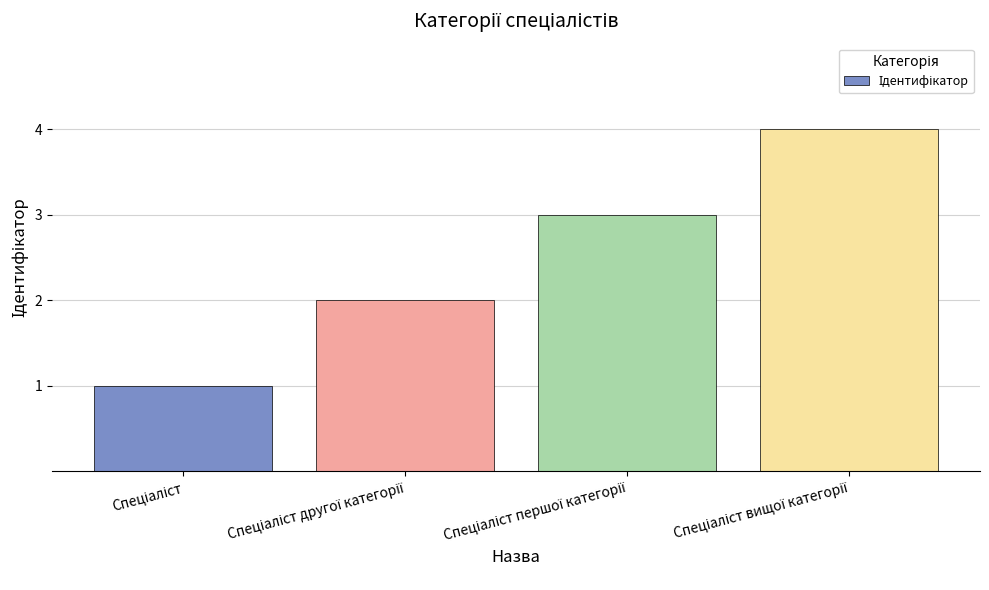

What is the maximum value shown in the chart?

4